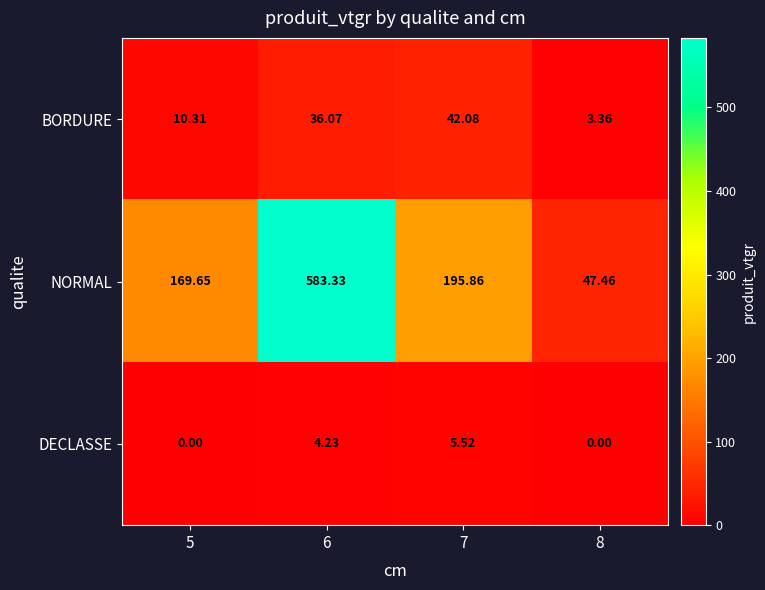

Rank the series at 6 from lowest to highest value.

DECLASSE, BORDURE, NORMAL